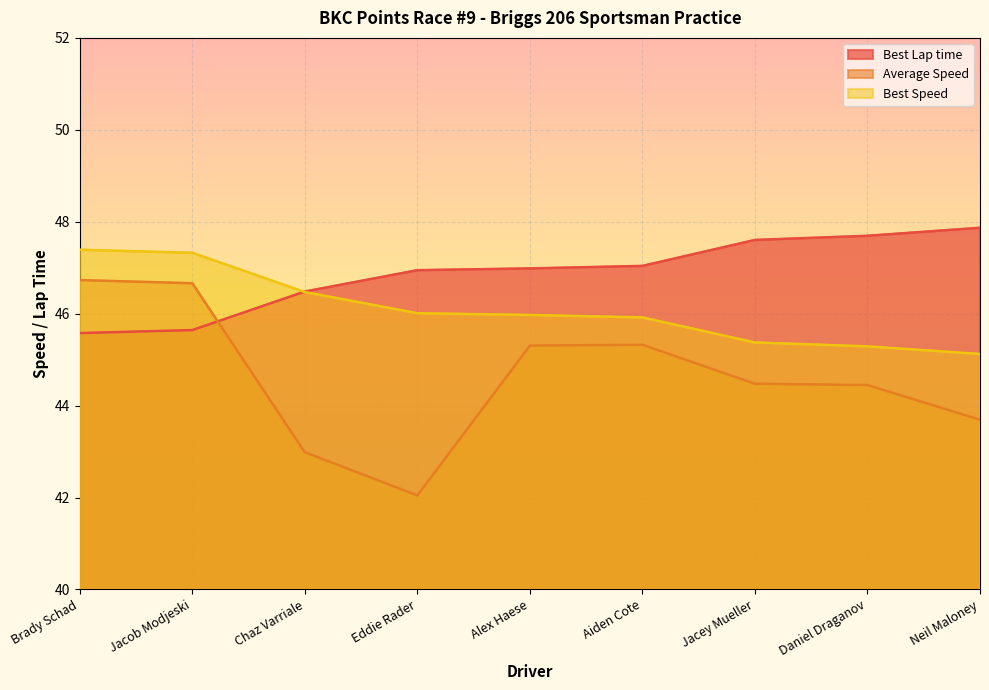

What is the difference between the Best Lap time values at Jacob Modjeski and Alex Haese?

1.3